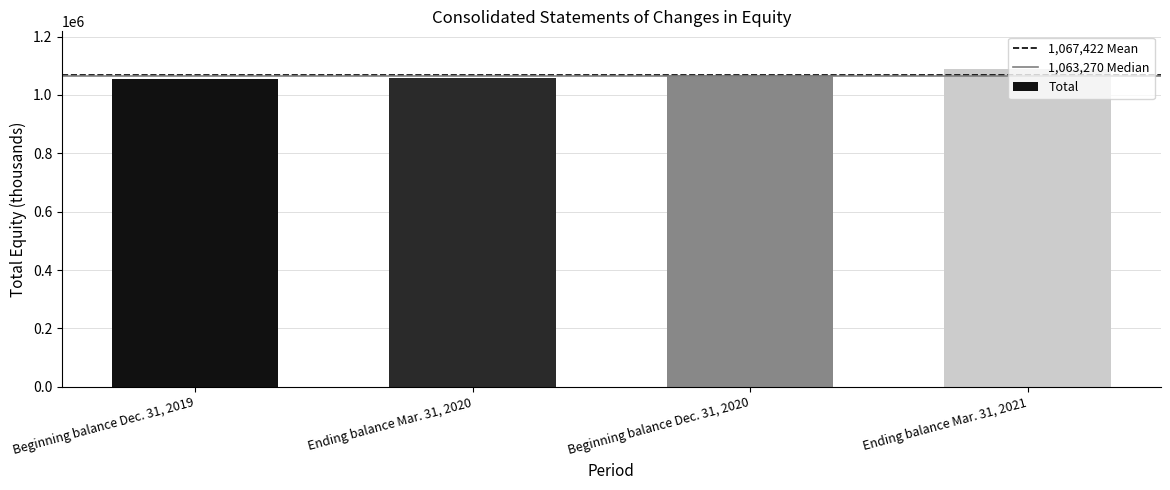

What is the value of the 3rd bar from the left?

1068617